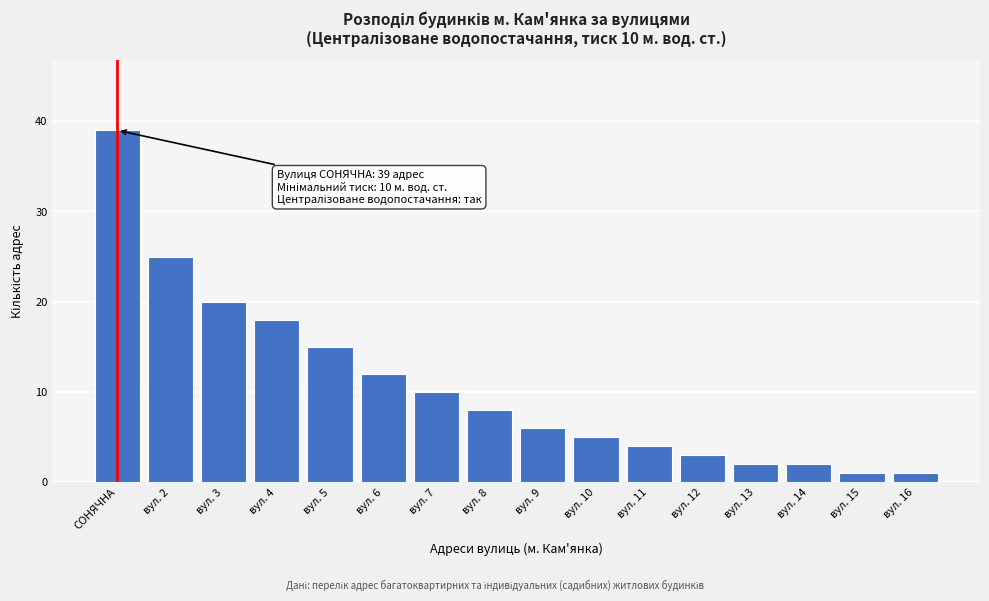

Reading left to right, what are all the values shown in this chart?

СОНЯЧНА=39	вул. 2=25	вул. 3=20	вул. 4=18	вул. 5=15	вул. 6=12	вул. 7=10	вул. 8=8	вул. 9=6	вул. 10=5	вул. 11=4	вул. 12=3	вул. 13=2	вул. 14=2	вул. 15=1	вул. 16=1